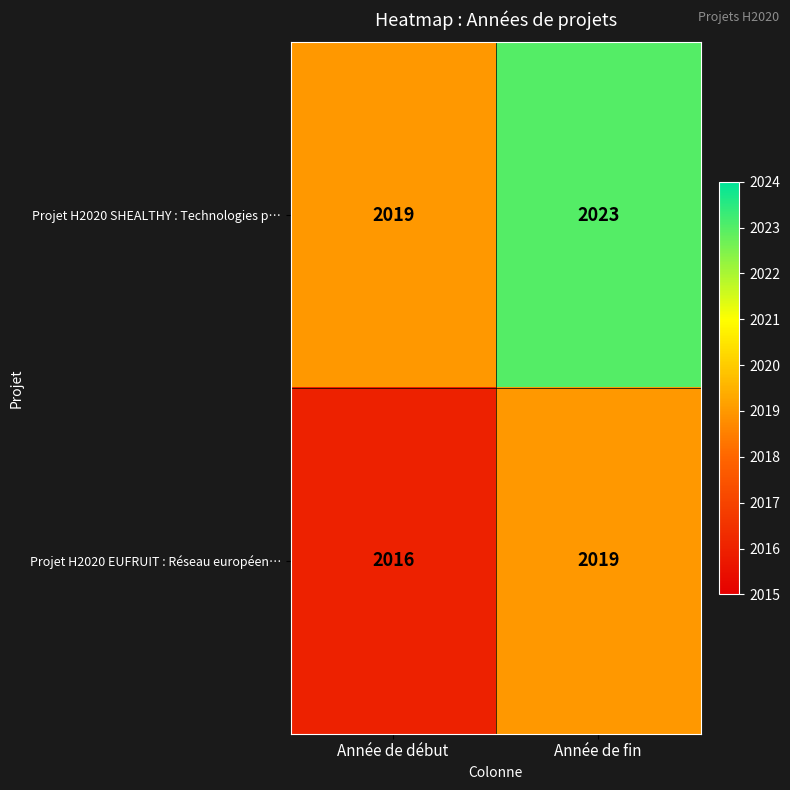

Which series has the widest spread of values?

Projet H2020 SHEALTHY : Technologies p…